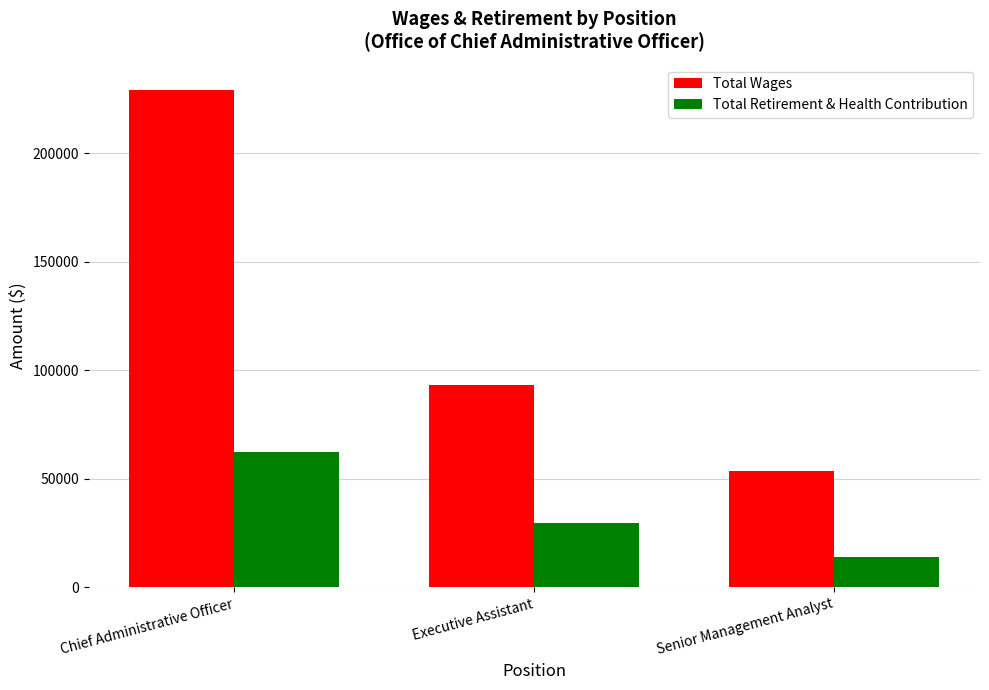

Which category has the lowest value in the Total Wages series?

Senior Management Analyst